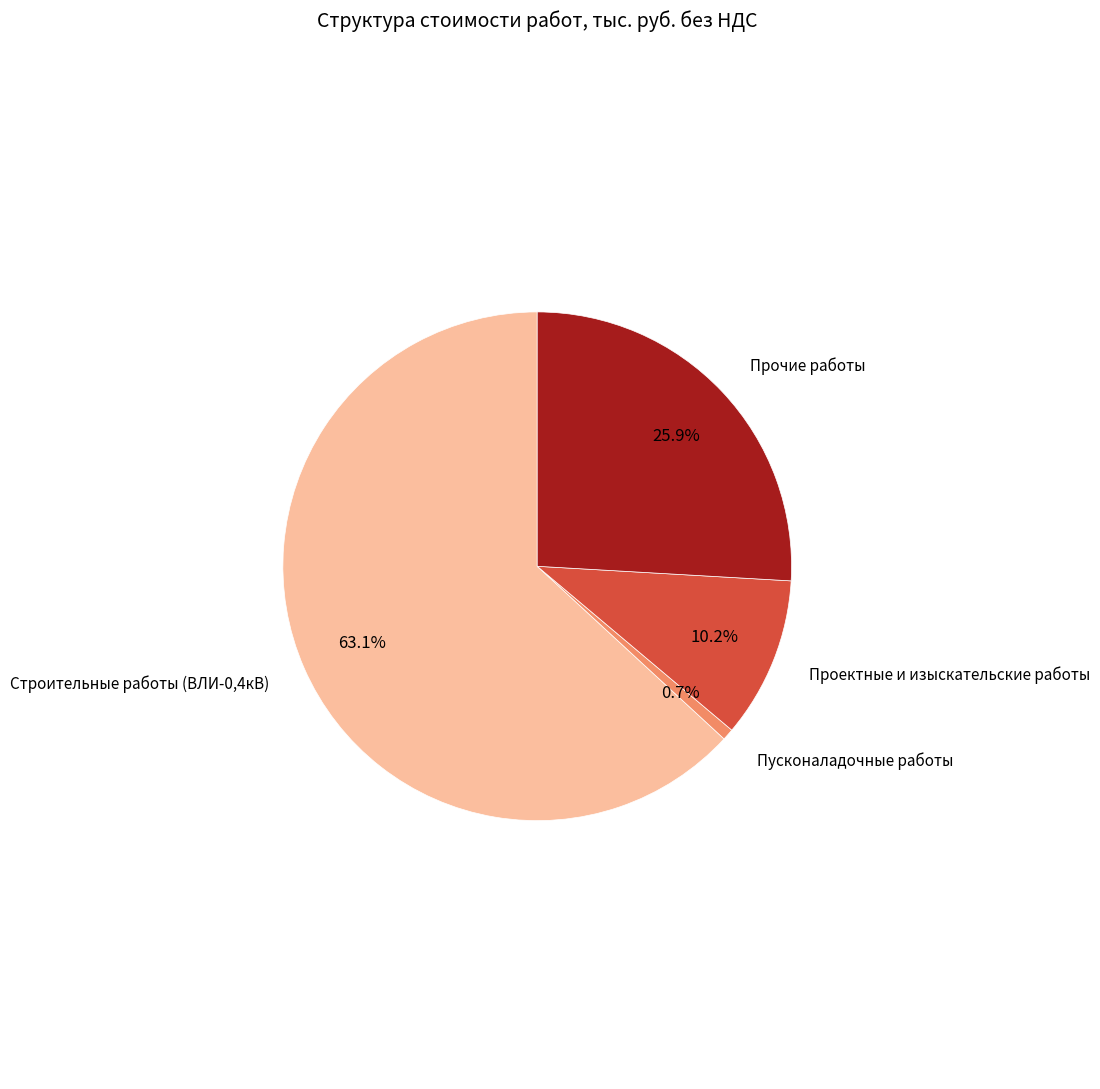

How many slices are in this pie chart?

4